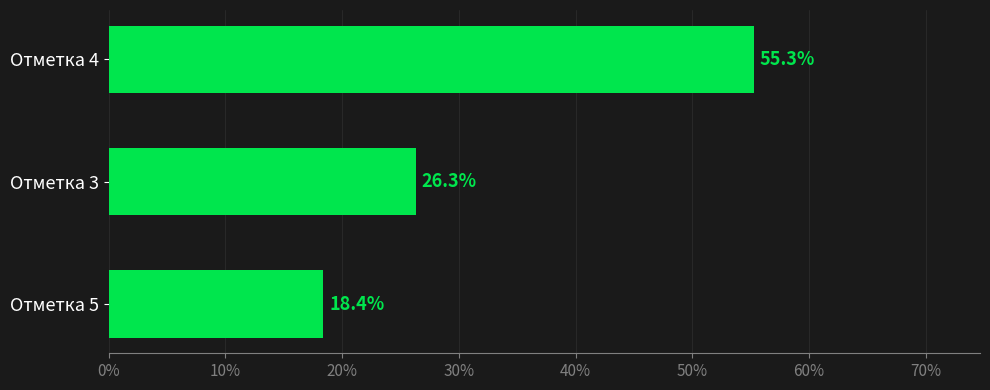

The value at Отметка 4 is 95.8. True or false?

False